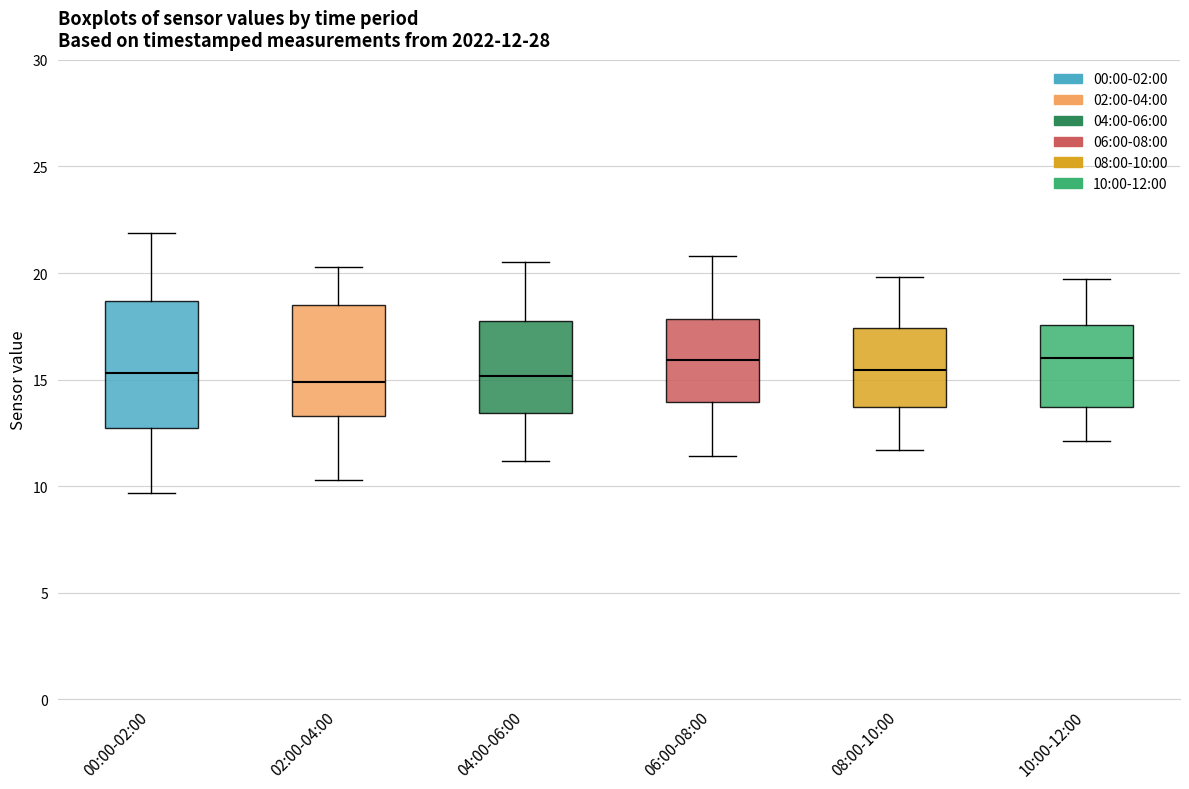

Which box is the tallest, from its lower edge to its upper edge?

00:00-02:00